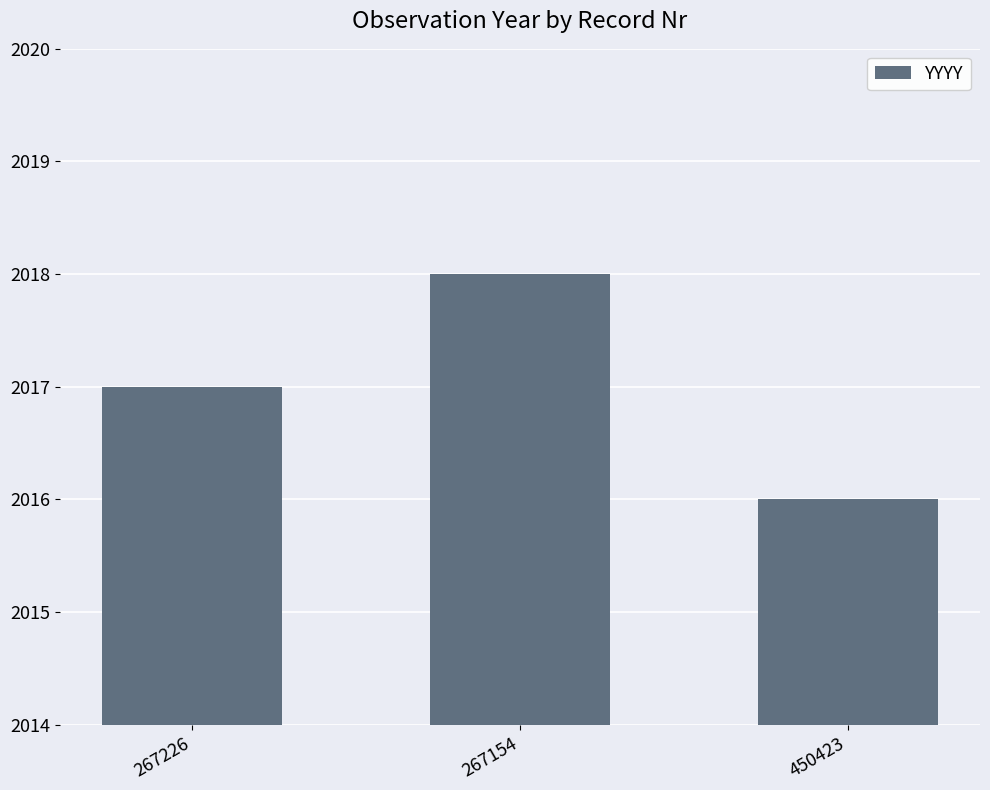

Reading left to right, list all the values displayed in this chart.

267226=2017	267154=2018	450423=2016